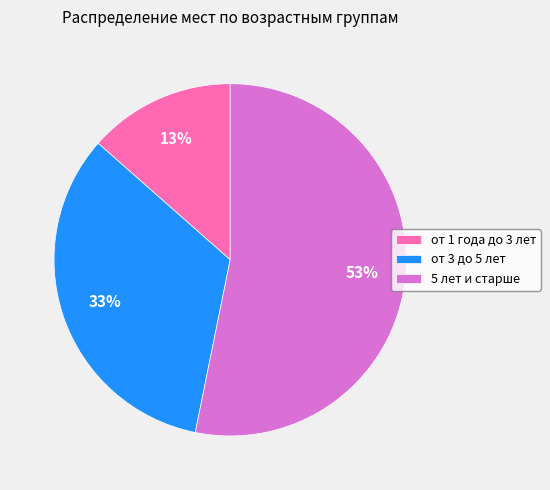

Is it true that от 1 года до 3 лет is 13% of the pie?

True